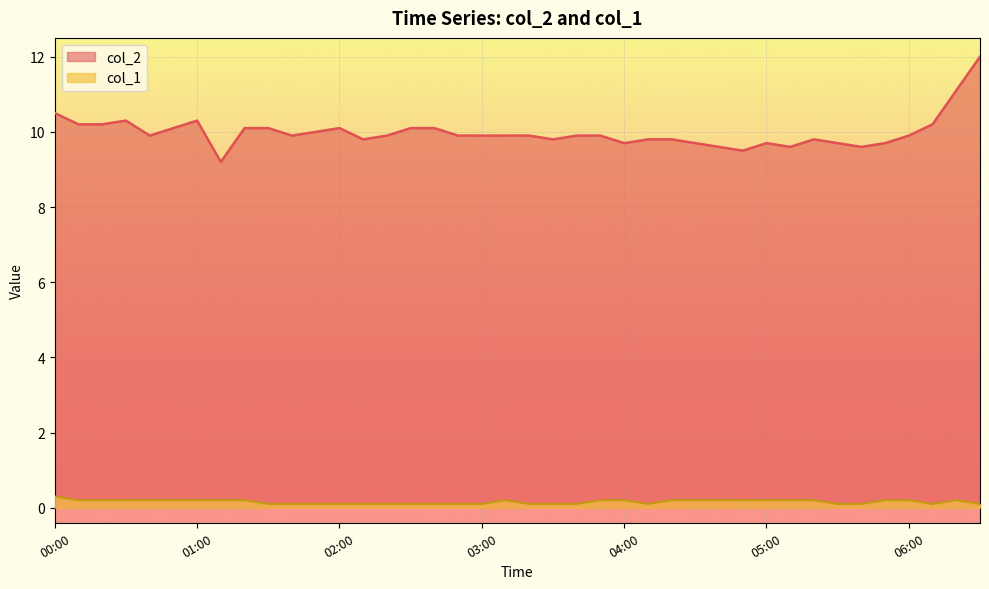

Which series has the largest total across all categories?

col_2